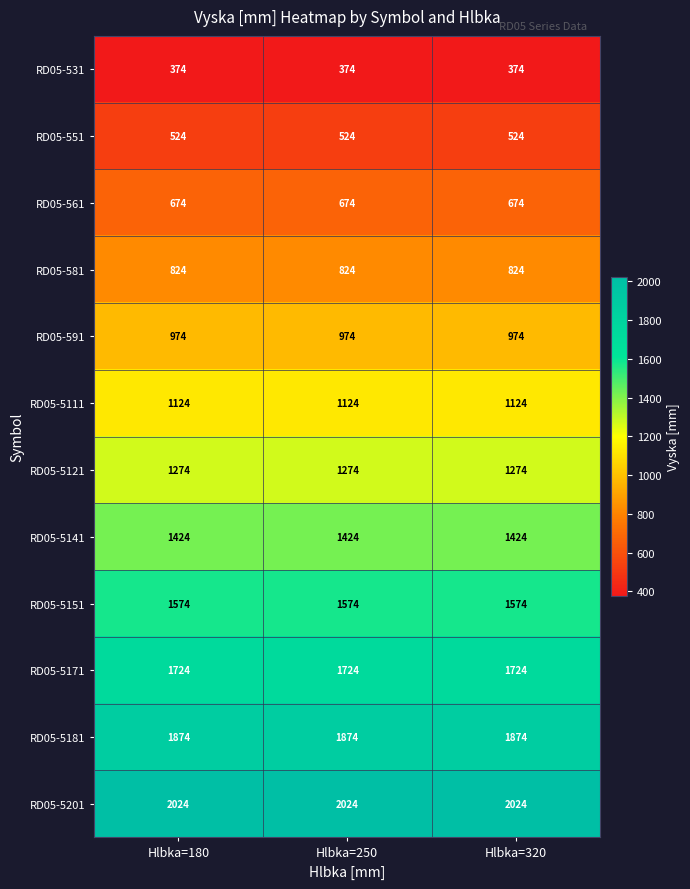

What is the smallest value displayed?

374